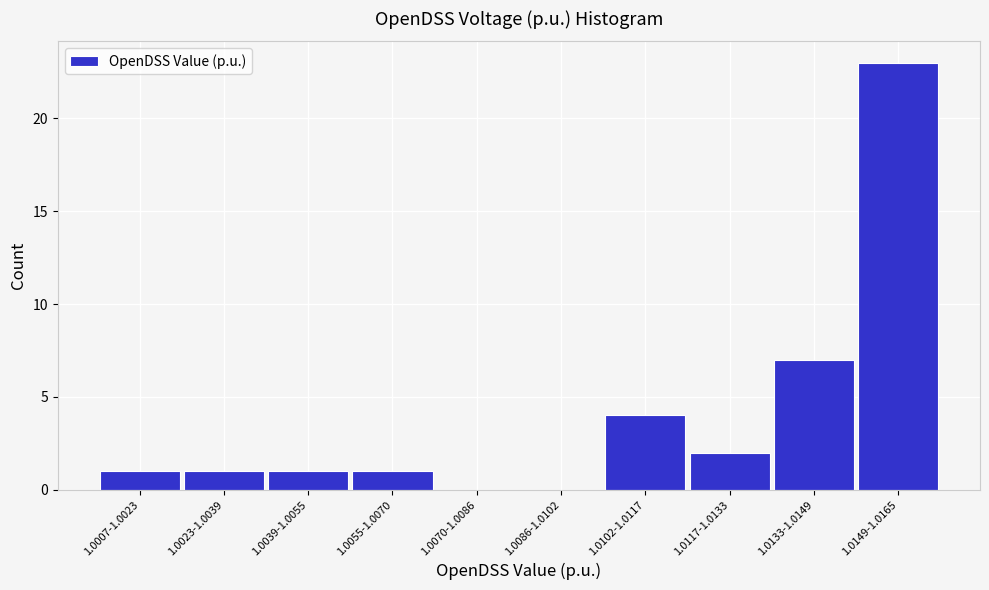

Reading left to right, what are all the values shown in this chart?

1.0007-1.0023=1	1.0023-1.0039=1	1.0039-1.0055=1	1.0055-1.0070=1	1.0070-1.0086=0	1.0086-1.0102=0	1.0102-1.0117=4	1.0117-1.0133=2	1.0133-1.0149=7	1.0149-1.0165=23